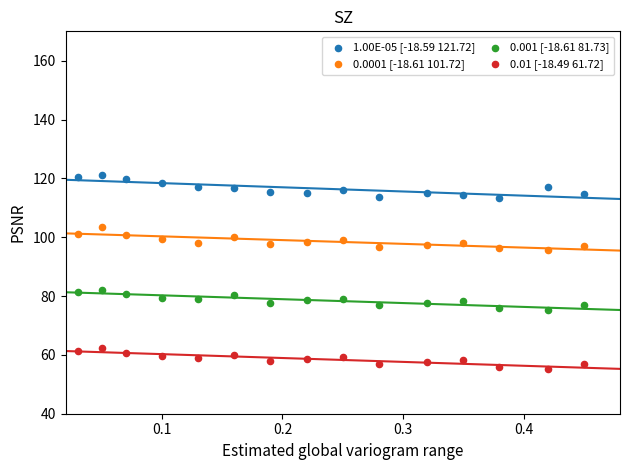

Which series reaches the maximum Y coordinate?

1.00E-05 [-18.59 121.72]